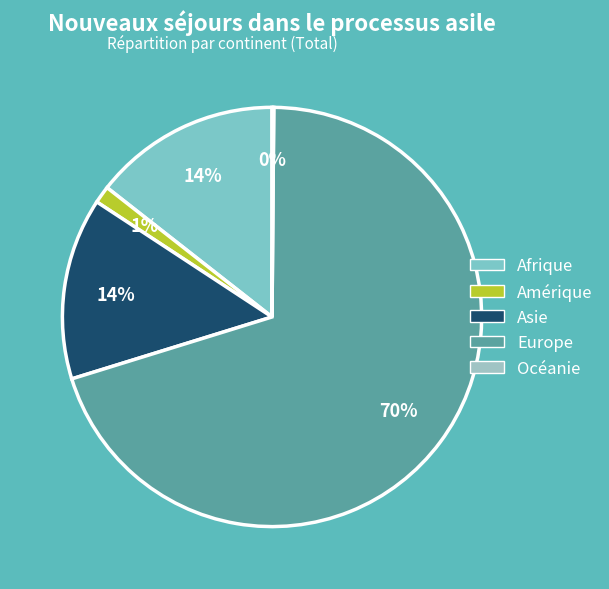

To the nearest percent, what is the combined percentage of Amérique and Océanie?

1%